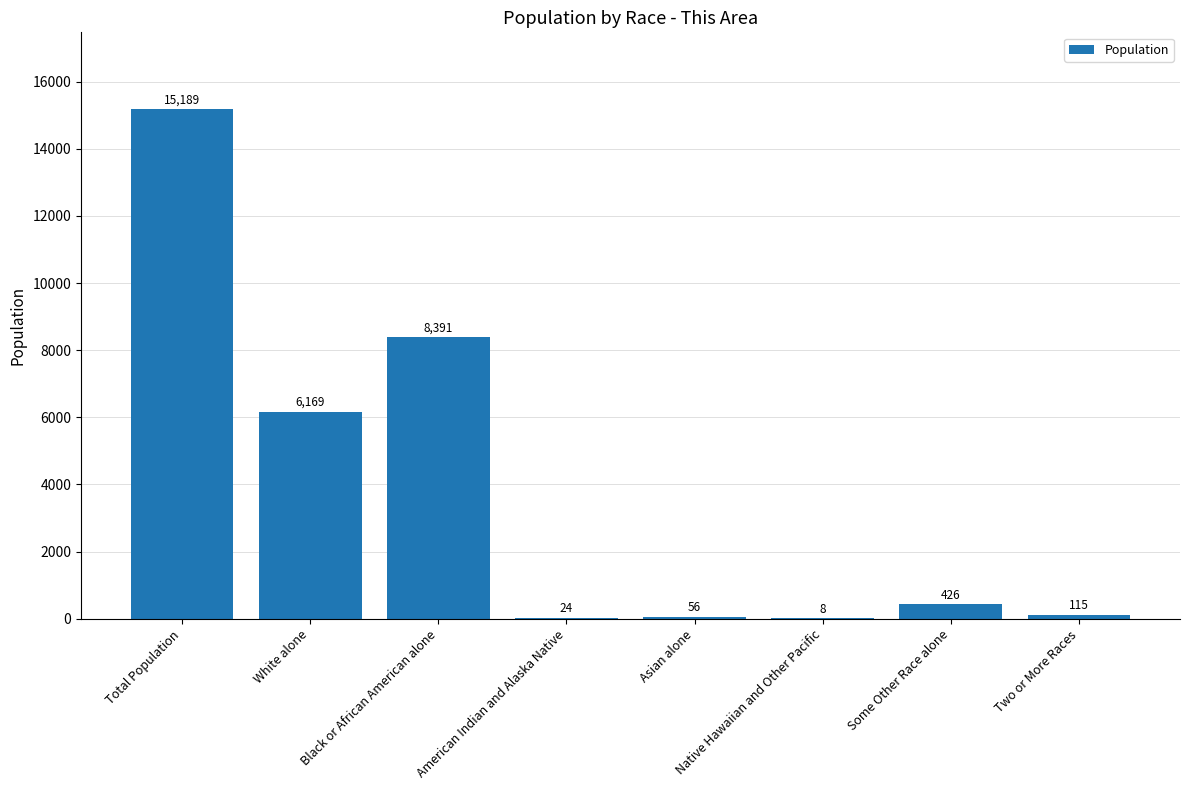

What is the change in value from Native Hawaiian and Other Pacific to Some Other Race alone?

+418